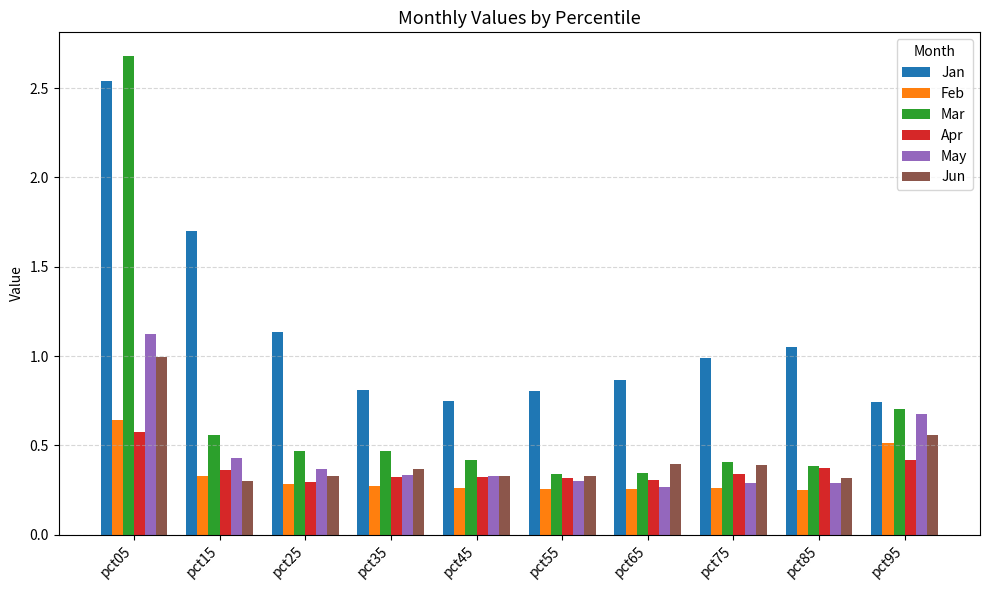

What is the highest value of the Mar series?

2.7